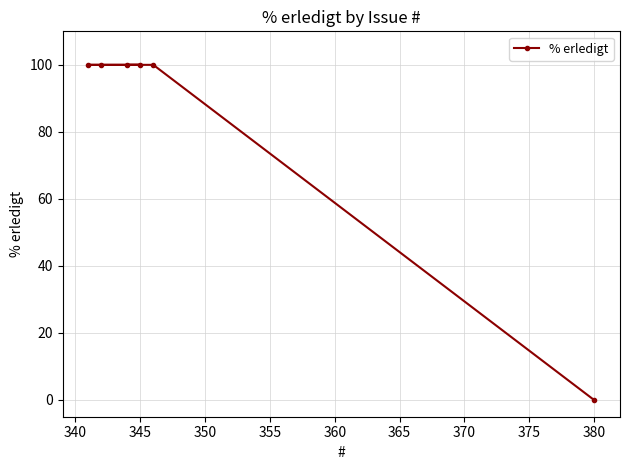

What is the value of the 4th point from the left?

100